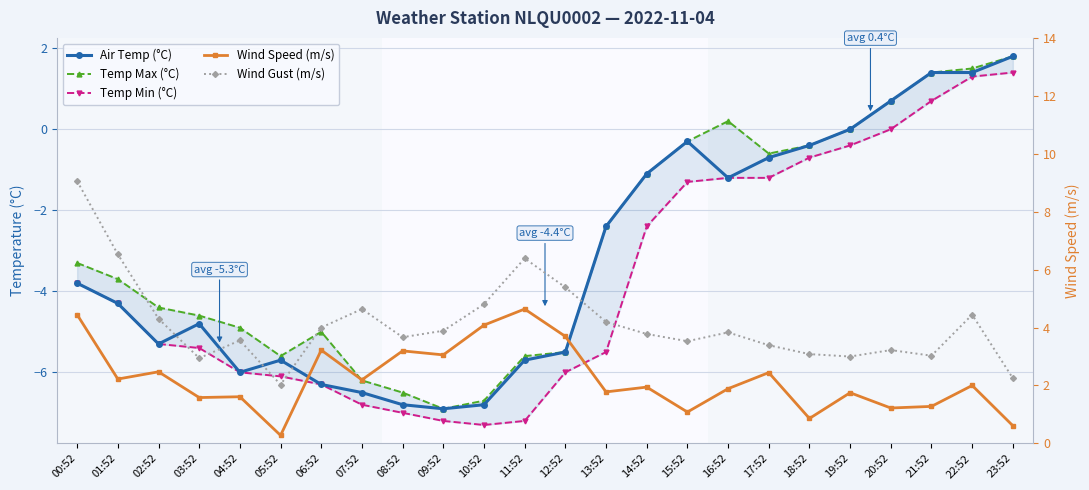

In Wind Gust (m/s), how many points are lower than both neighbors (excluding endpoints)?

6